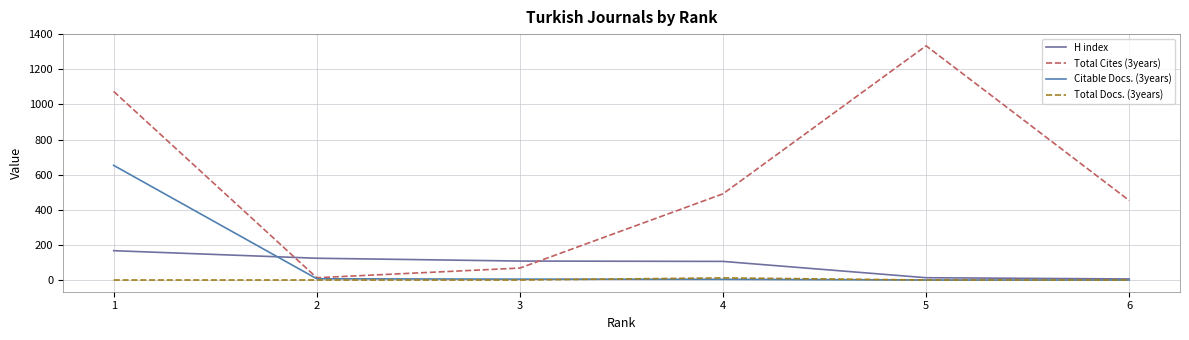

Which series changed the most between 1 and 5?

Citable Docs. (3years)